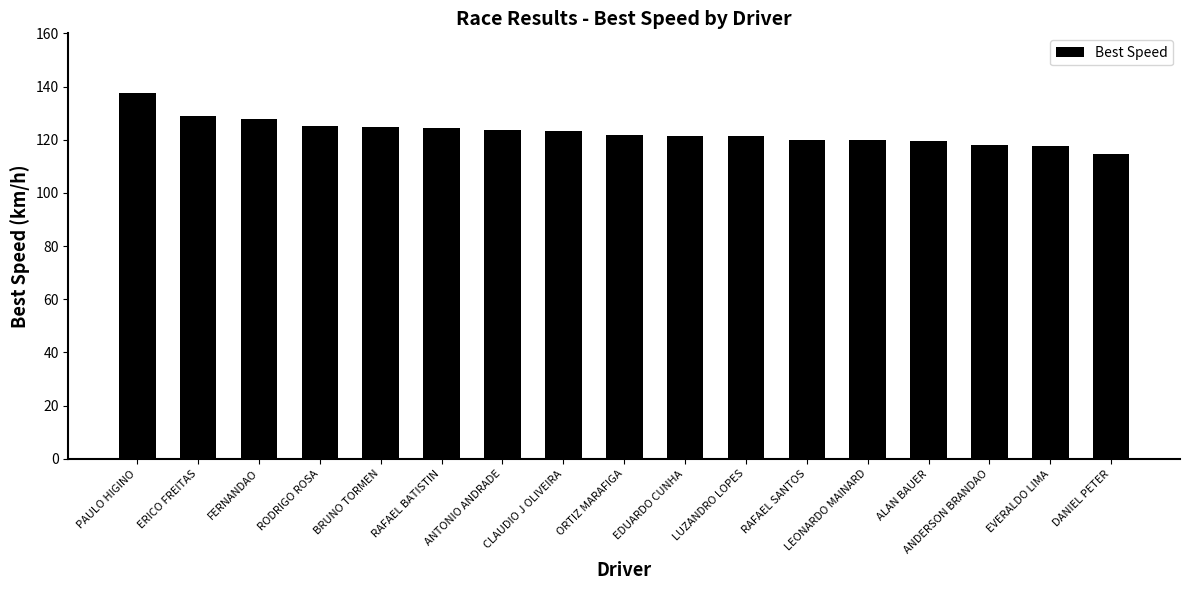

What is the approximate value at FERNANDAO?

127.8